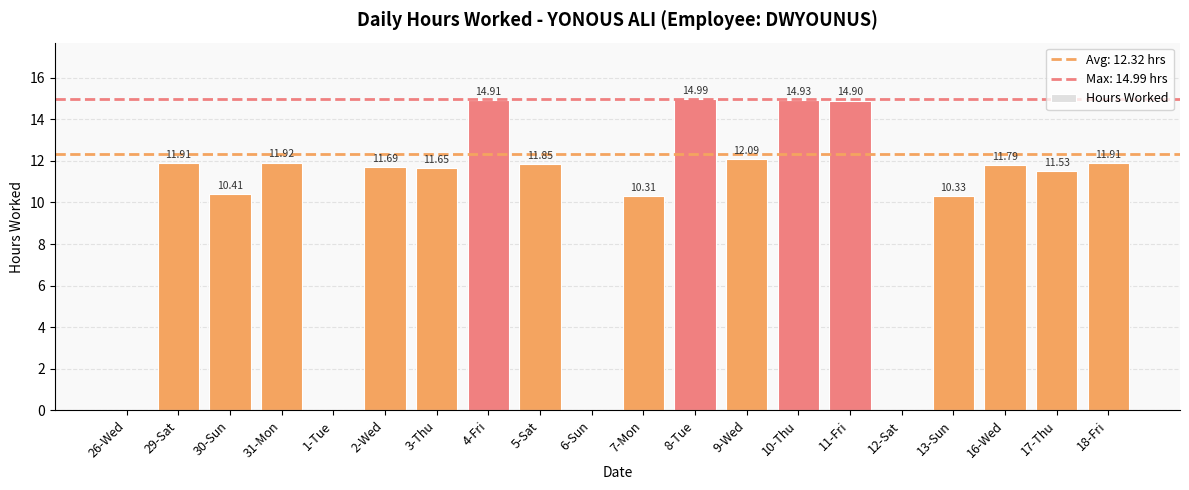

What is the change in value from 8-Tue to 17-Thu?

-3.5